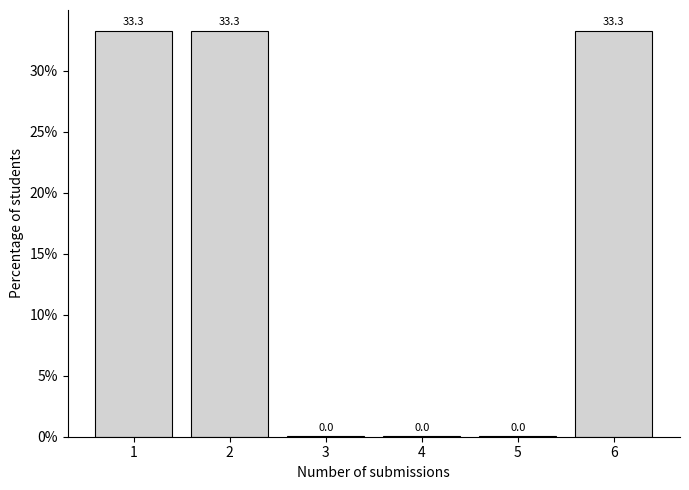

Is it true that the value at 6 is 15.6?

False